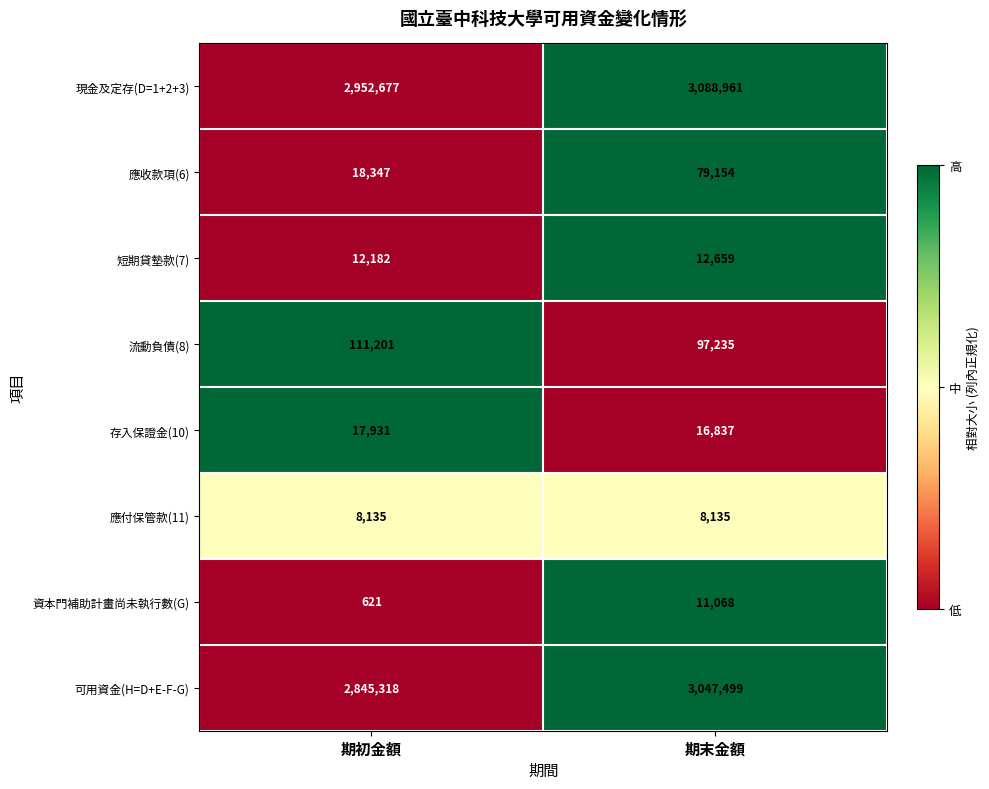

Read the 資本門補助計畫尚未執行數(G) value at 期初金額.

621